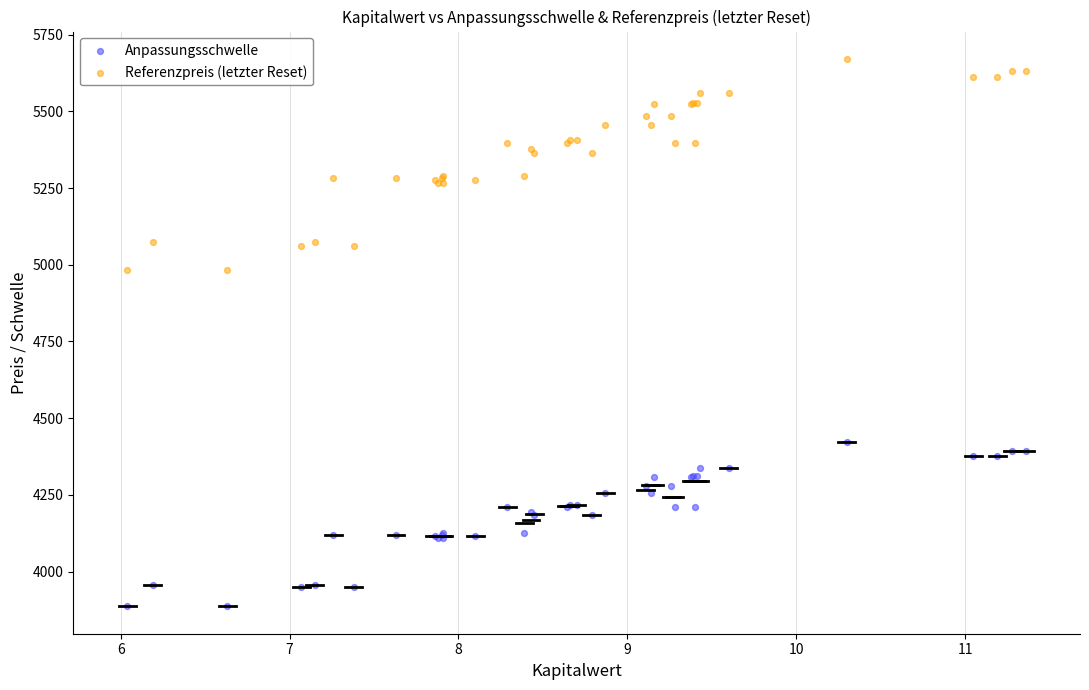

Which series reaches the minimum Y coordinate?

Anpassungsschwelle